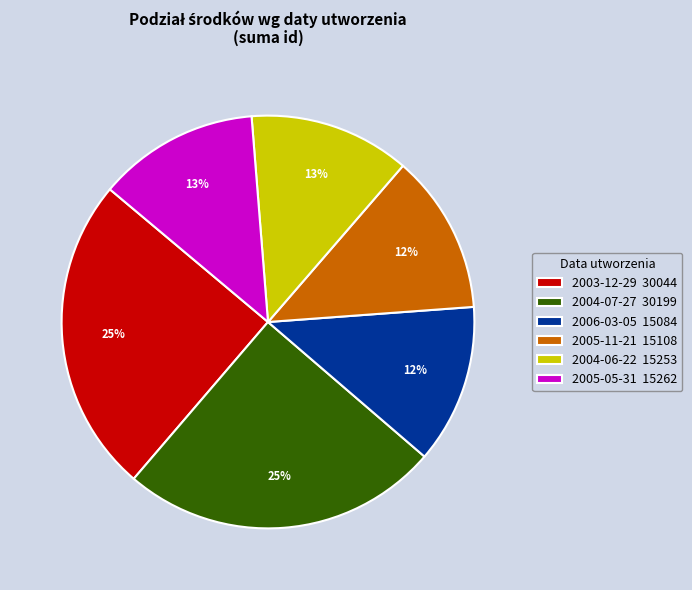

To the nearest percent, what portion does 2004-07-27 30199 represent?

25%